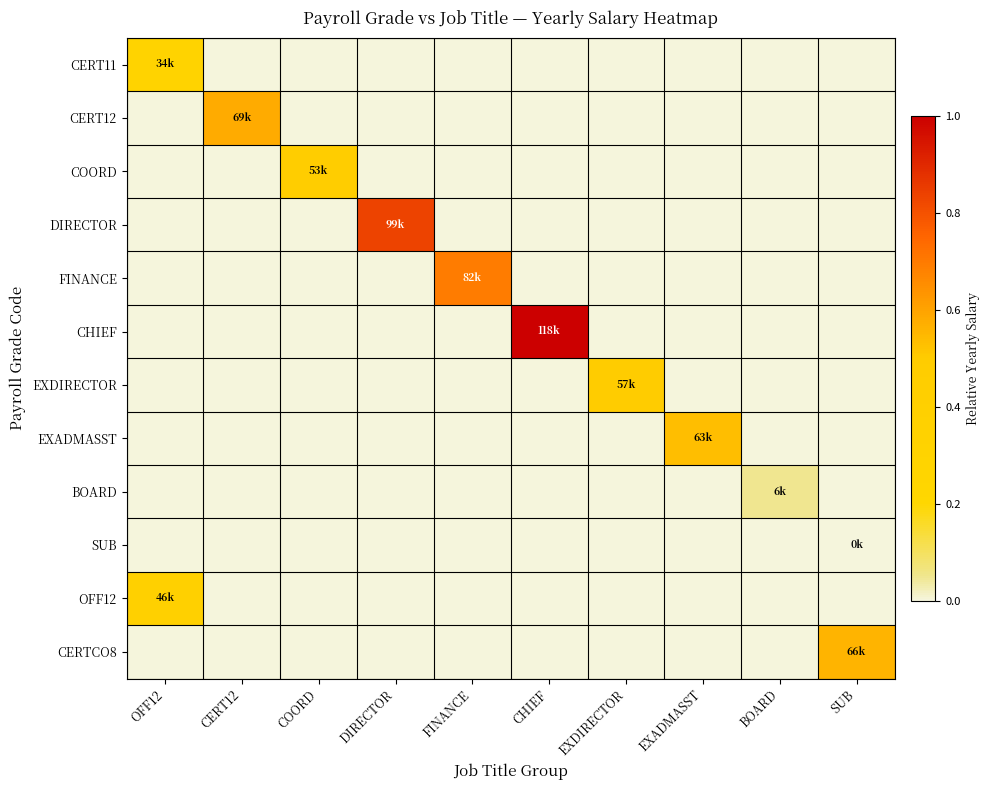

Reading left to right, transcribe all the data shown in this chart.

CERT11: OFF12=0.3	CERT12=0.0	COORD=0.0	DIRECTOR=0.0	FINANCE=0.0	CHIEF=0.0	EXDIRECTOR=0.0	EXADMASST=0.0	BOARD=0.0	SUB=0.0
CERT12: OFF12=0.0	CERT12=0.6	COORD=0.0	DIRECTOR=0.0	FINANCE=0.0	CHIEF=0.0	EXDIRECTOR=0.0	EXADMASST=0.0	BOARD=0.0	SUB=0.0
COORD: OFF12=0.0	CERT12=0.0	COORD=0.4	DIRECTOR=0.0	FINANCE=0.0	CHIEF=0.0	EXDIRECTOR=0.0	EXADMASST=0.0	BOARD=0.0	SUB=0.0
DIRECTOR: OFF12=0.0	CERT12=0.0	COORD=0.0	DIRECTOR=0.8	FINANCE=0.0	CHIEF=0.0	EXDIRECTOR=0.0	EXADMASST=0.0	BOARD=0.0	SUB=0.0
FINANCE: OFF12=0.0	CERT12=0.0	COORD=0.0	DIRECTOR=0.0	FINANCE=0.7	CHIEF=0.0	EXDIRECTOR=0.0	EXADMASST=0.0	BOARD=0.0	SUB=0.0
CHIEF: OFF12=0.0	CERT12=0.0	COORD=0.0	DIRECTOR=0.0	FINANCE=0.0	CHIEF=1.0	EXDIRECTOR=0.0	EXADMASST=0.0	BOARD=0.0	SUB=0.0
EXDIRECTOR: OFF12=0.0	CERT12=0.0	COORD=0.0	DIRECTOR=0.0	FINANCE=0.0	CHIEF=0.0	EXDIRECTOR=0.5	EXADMASST=0.0	BOARD=0.0	SUB=0.0
EXADMASST: OFF12=0.0	CERT12=0.0	COORD=0.0	DIRECTOR=0.0	FINANCE=0.0	CHIEF=0.0	EXDIRECTOR=0.0	EXADMASST=0.5	BOARD=0.0	SUB=0.0
BOARD: OFF12=0.0	CERT12=0.0	COORD=0.0	DIRECTOR=0.0	FINANCE=0.0	CHIEF=0.0	EXDIRECTOR=0.0	EXADMASST=0.0	BOARD=0.1	SUB=0.0
SUB: OFF12=0.0	CERT12=0.0	COORD=0.0	DIRECTOR=0.0	FINANCE=0.0	CHIEF=0.0	EXDIRECTOR=0.0	EXADMASST=0.0	BOARD=0.0	SUB=0.0
OFF12: OFF12=0.4	CERT12=0.0	COORD=0.0	DIRECTOR=0.0	FINANCE=0.0	CHIEF=0.0	EXDIRECTOR=0.0	EXADMASST=0.0	BOARD=0.0	SUB=0.0
CERTCO8: OFF12=0.0	CERT12=0.0	COORD=0.0	DIRECTOR=0.0	FINANCE=0.0	CHIEF=0.0	EXDIRECTOR=0.0	EXADMASST=0.0	BOARD=0.0	SUB=0.6